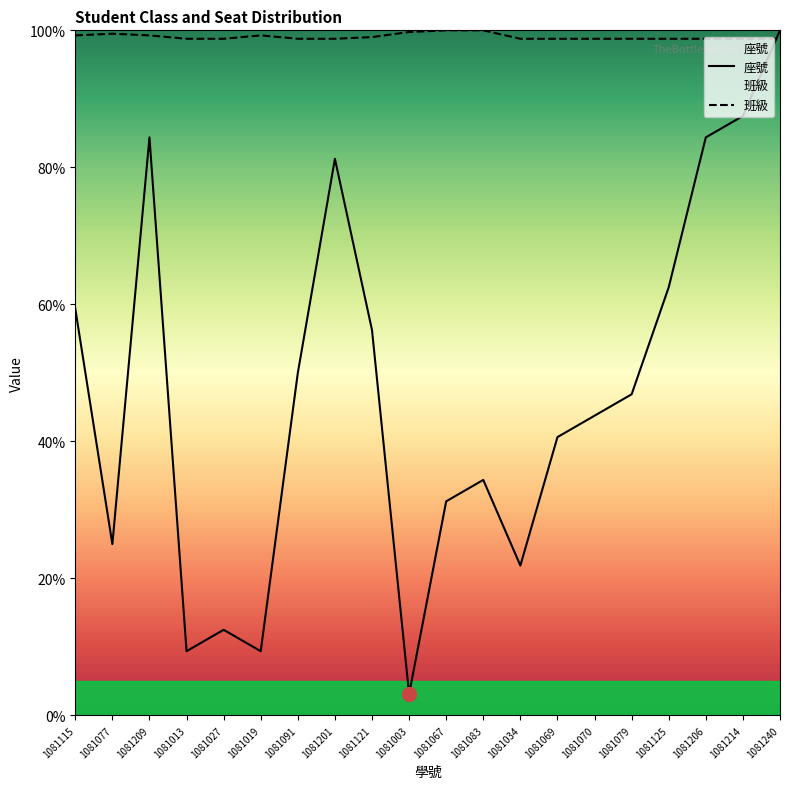

Which label corresponds to the largest value in the chart?

1081240